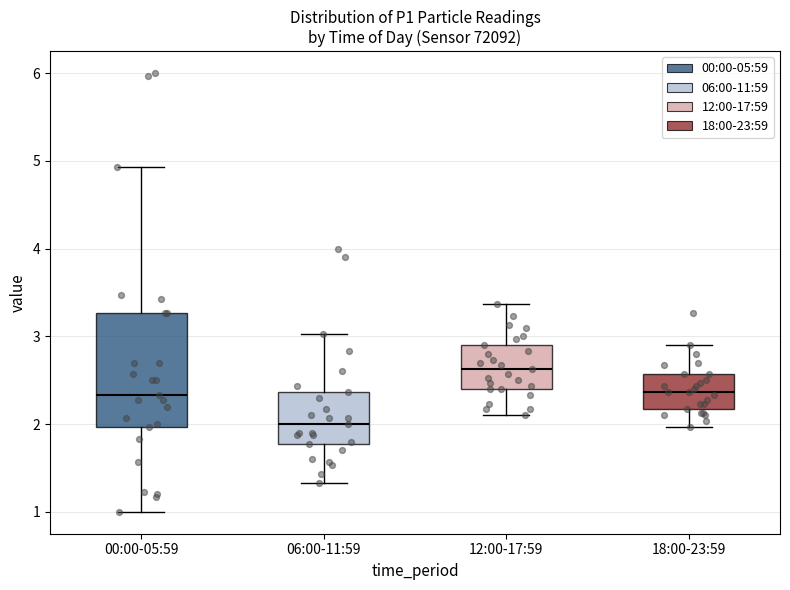

Reading left to right, transcribe this box plot: for each box, give where its median line is, the range the box spans, and where its two whiskers end, as read against the y-axis. The values are not printed on the chart, so give them approximately, as read against the axis.

00:00-05:59: median 2.3, box 2.0 to 3.3, whiskers 1.0 to 4.9
06:00-11:59: median 2.0, box 1.8 to 2.4, whiskers 1.3 to 3.0
12:00-17:59: median 2.6, box 2.4 to 2.9, whiskers 2.1 to 3.4
18:00-23:59: median 2.4, box 2.2 to 2.6, whiskers 2.0 to 2.9